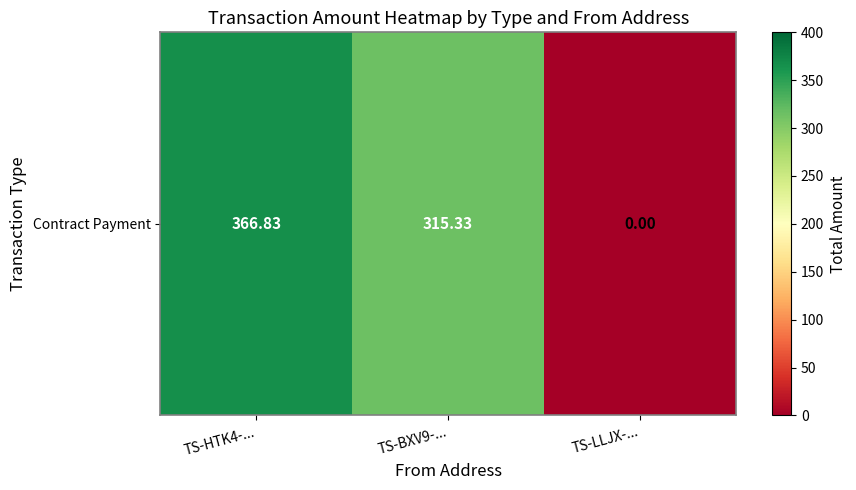

List the labels in order of value, largest first.

TS-HTK4-..., TS-BXV9-..., TS-LLJX-...